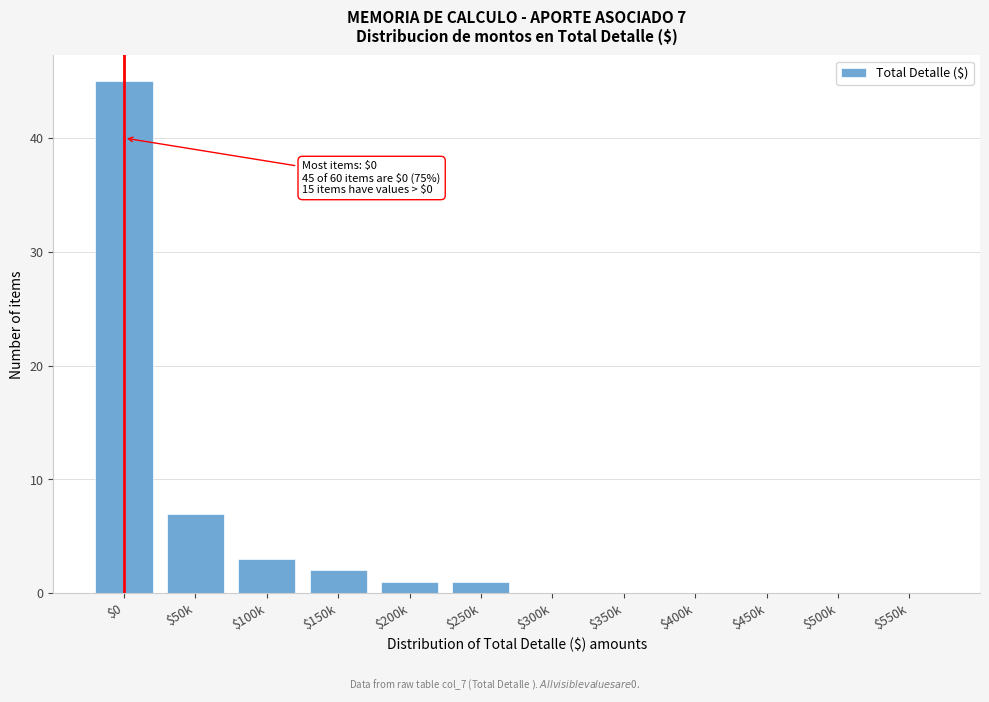

The chart shows a value of 12 at $50k. True or false?

False